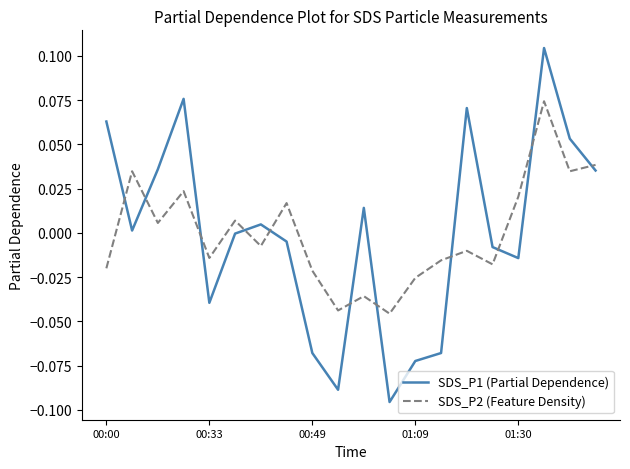

True or false: SDS_P2 (Feature Density) and SDS_P1 (Partial Dependence) cross at least once.

True